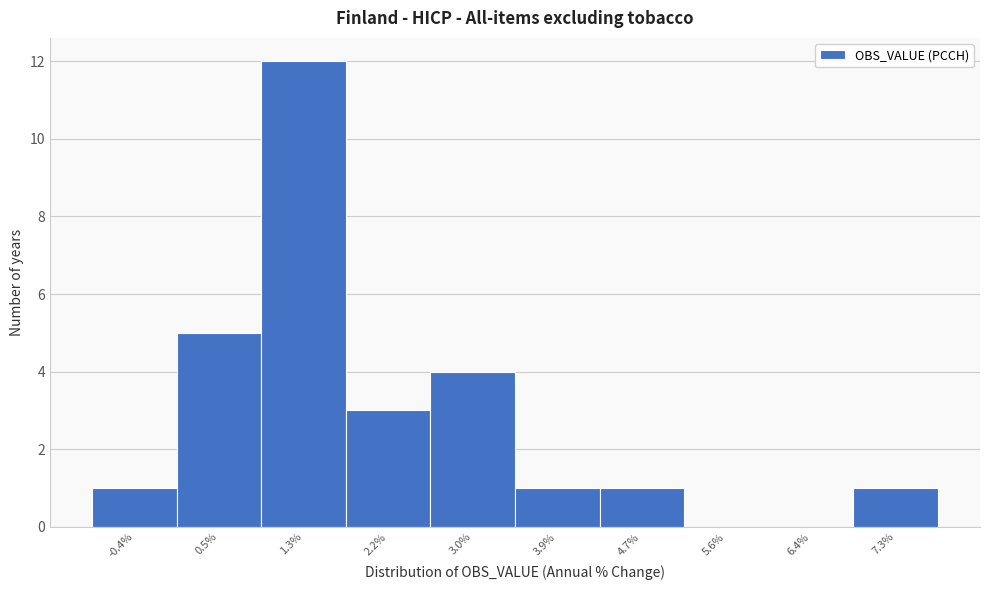

Reading left to right, list every bar in this chart as the range it spans on the x-axis followed by its height. Neither the bar edges nor the heights are printed on the chart, so give them approximately, as read against the axes.

-0.80 to 0.05: 1
0.05 to 0.90: 5
0.90 to 1.75: 12
1.75 to 2.60: 3
2.60 to 3.45: 4
3.45 to 4.30: 1
4.30 to 5.15: 1
5.15 to 6.00: 0
6.00 to 6.85: 0
6.85 to 7.70: 1